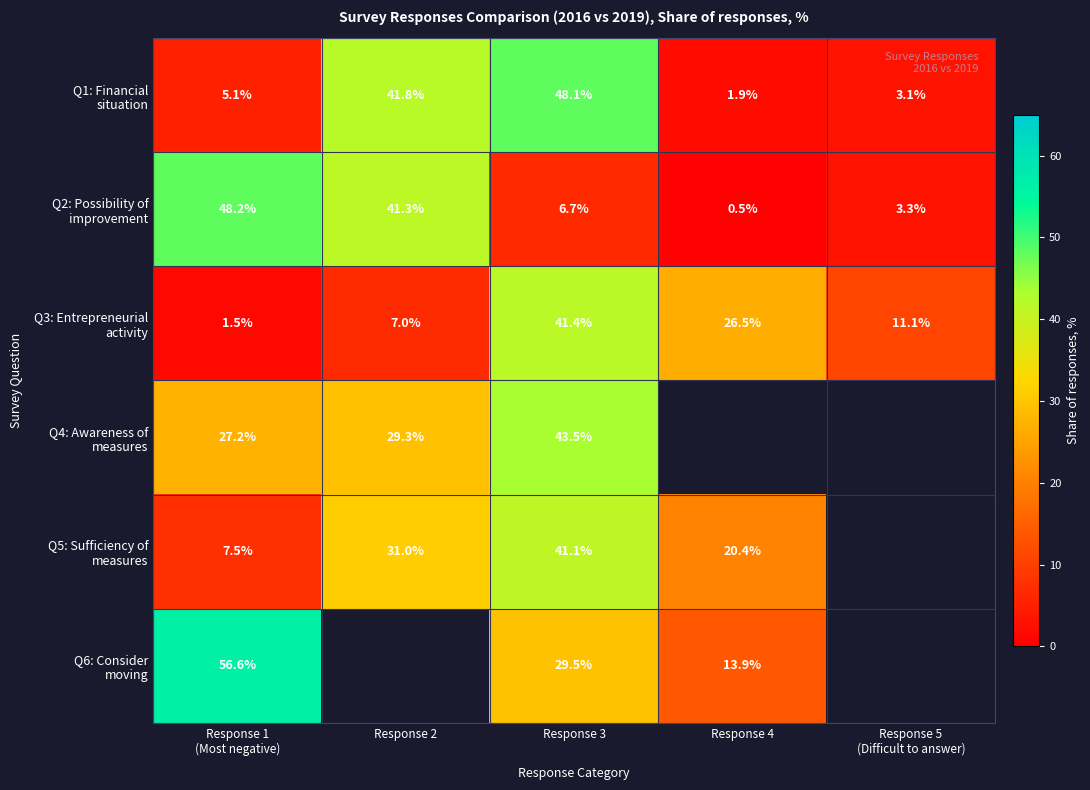

What is the sum of the Q5: Sufficiency of measures values at Response 4 and Response 1 (Most negative)?

27.9